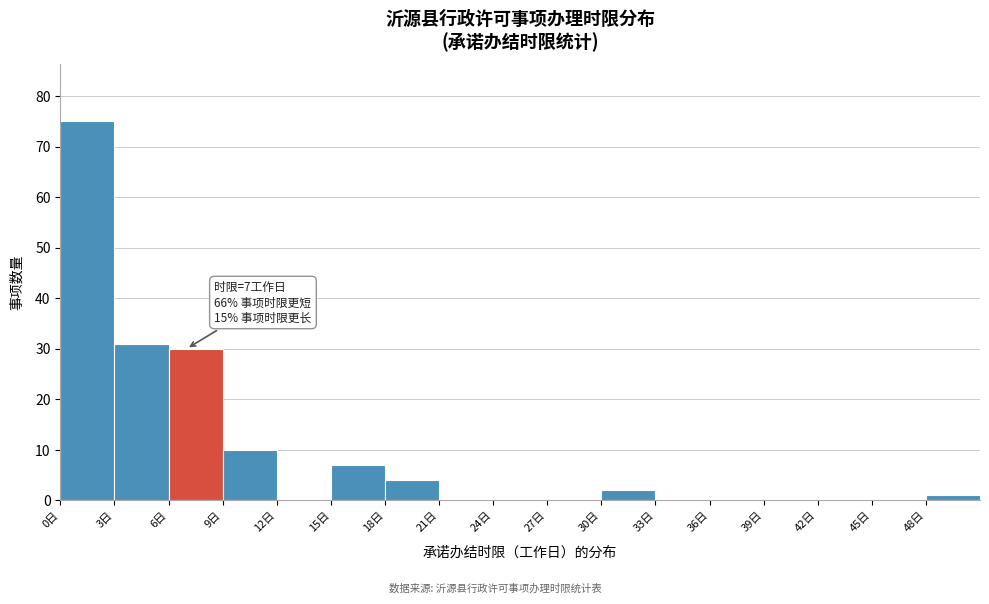

Which range on the x-axis has the tallest bar?

0 to 3